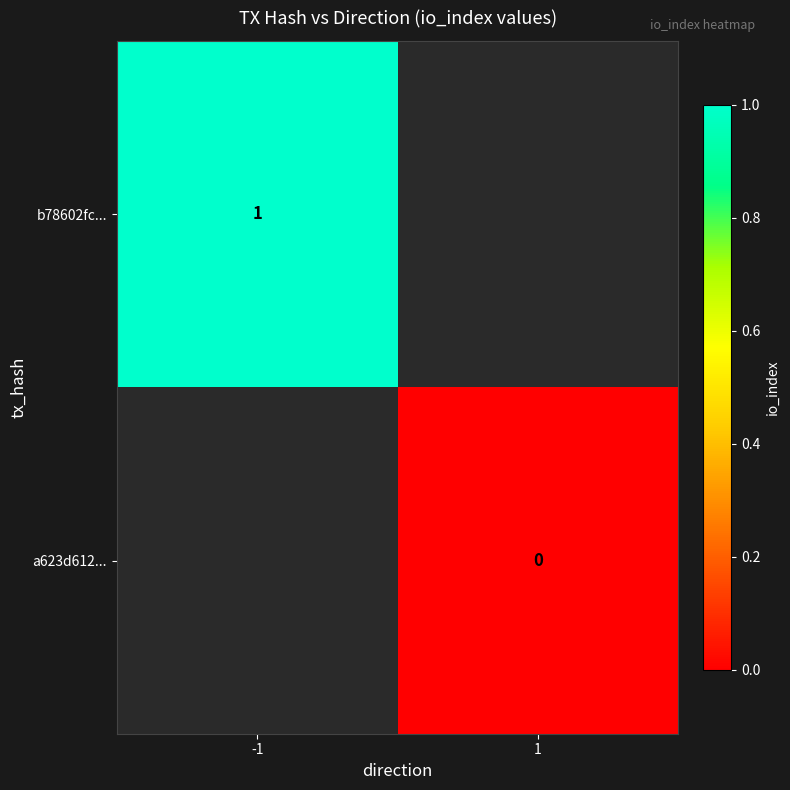

True or false: b78602fc... has a value of 0 at -1.

False